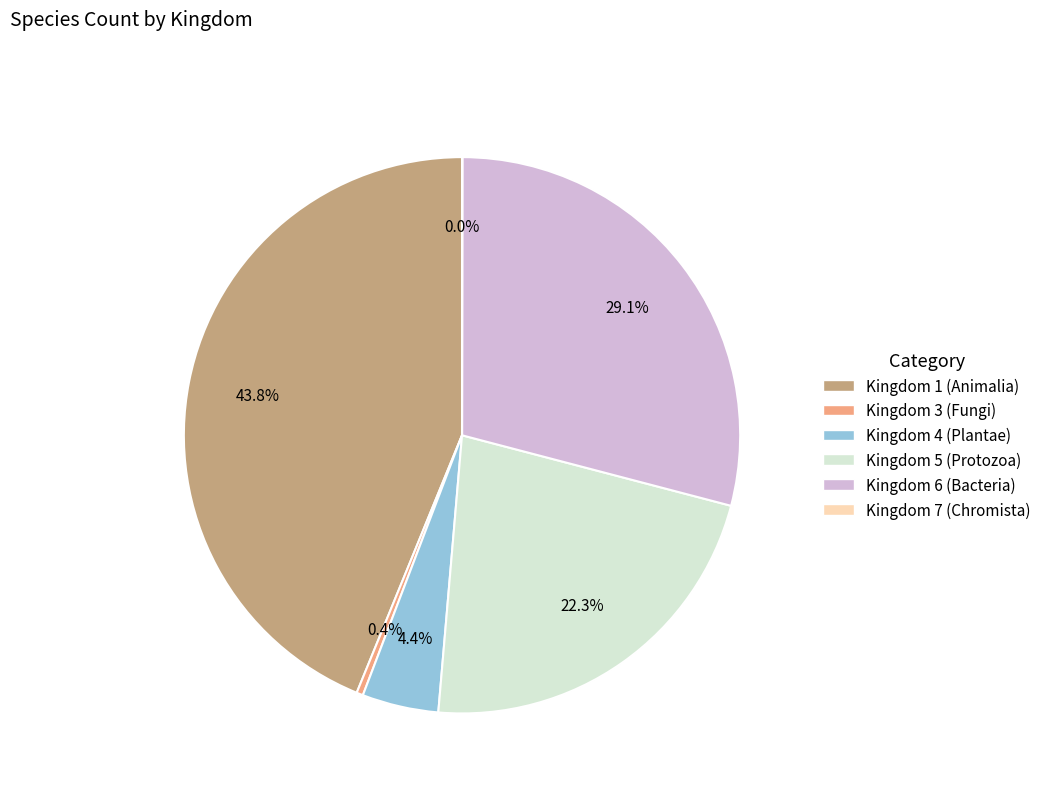

Does any single category account for the majority?

No